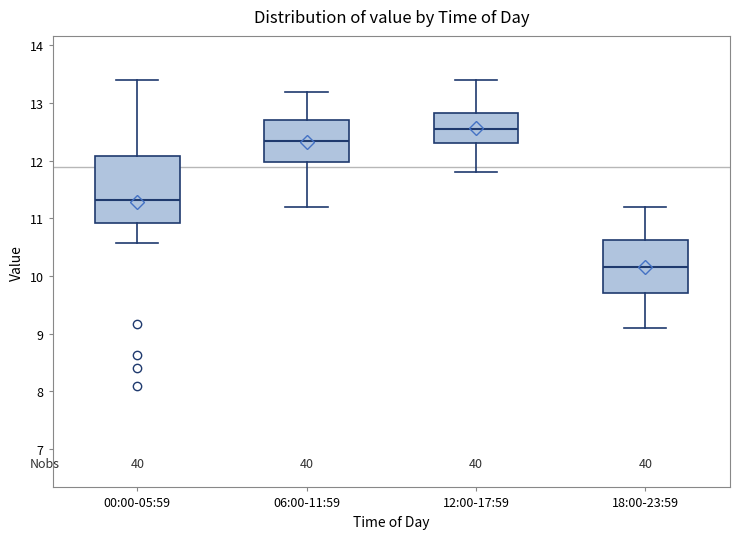

Reading left to right, transcribe this box plot: for each box, give where its median line is, the range the box spans, and where its two whiskers end, as read against the y-axis. The values are not printed on the chart, so give them approximately, as read against the axis.

00:00-05:59: median 11.3, box 10.9 to 12.1, whiskers 10.6 to 13.4
06:00-11:59: median 12.4, box 12.0 to 12.7, whiskers 11.2 to 13.2
12:00-17:59: median 12.6, box 12.3 to 12.8, whiskers 11.8 to 13.4
18:00-23:59: median 10.2, box 9.7 to 10.6, whiskers 9.1 to 11.2